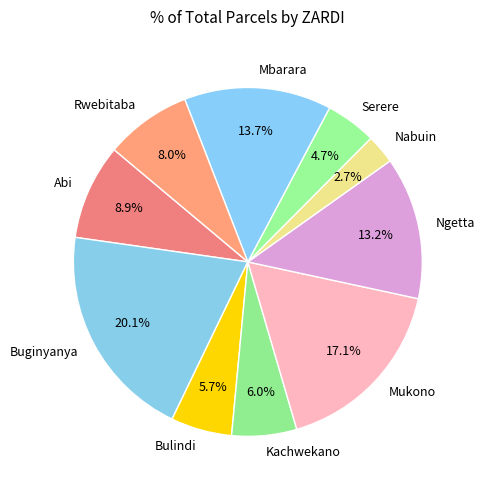

Is it true that Serere is 5% of the pie?

True